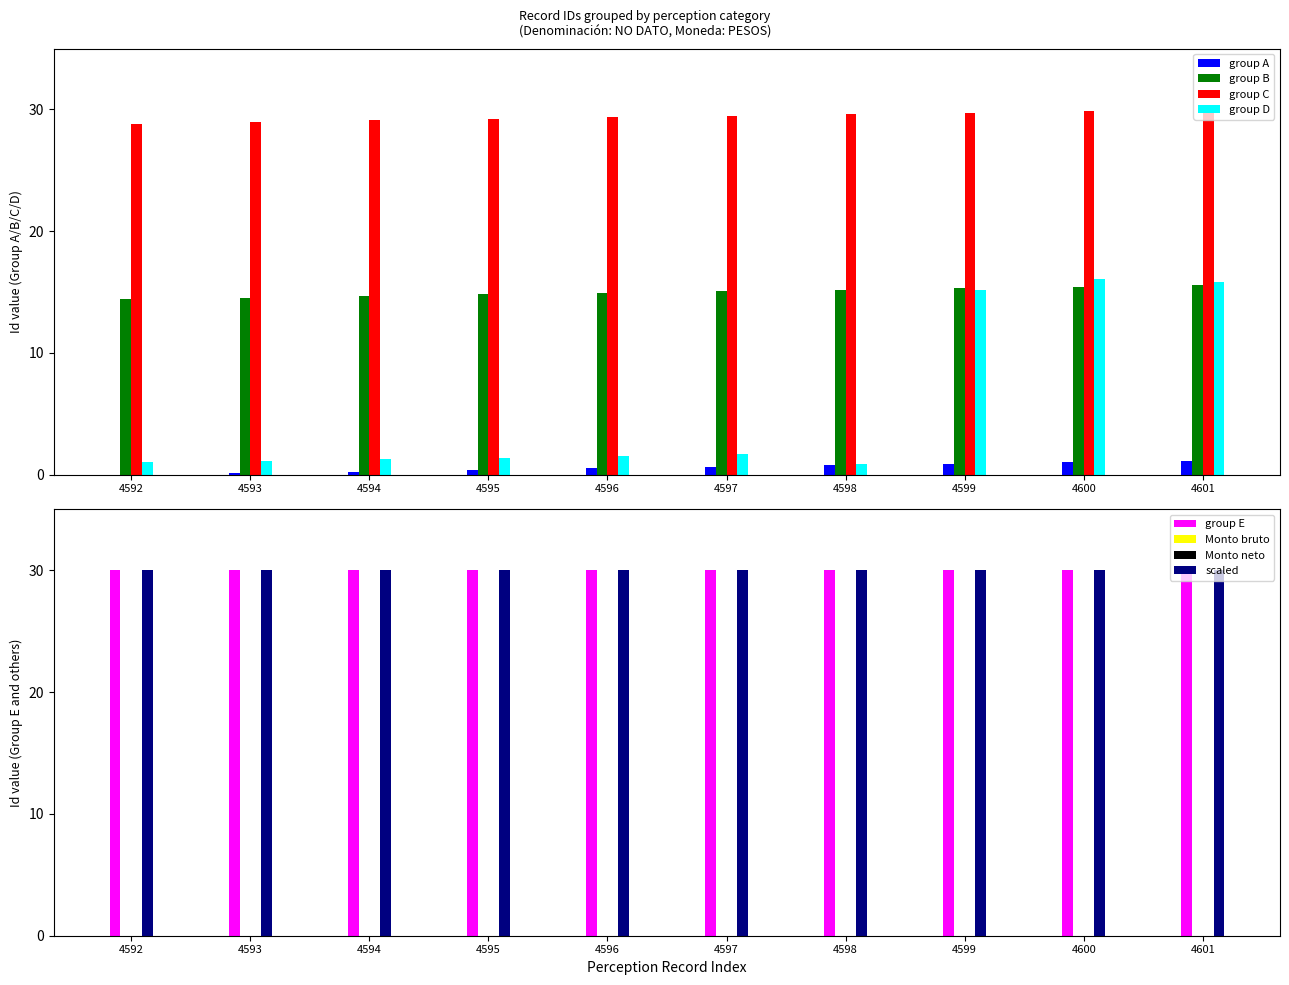

Count the number of data series in this chart.

6